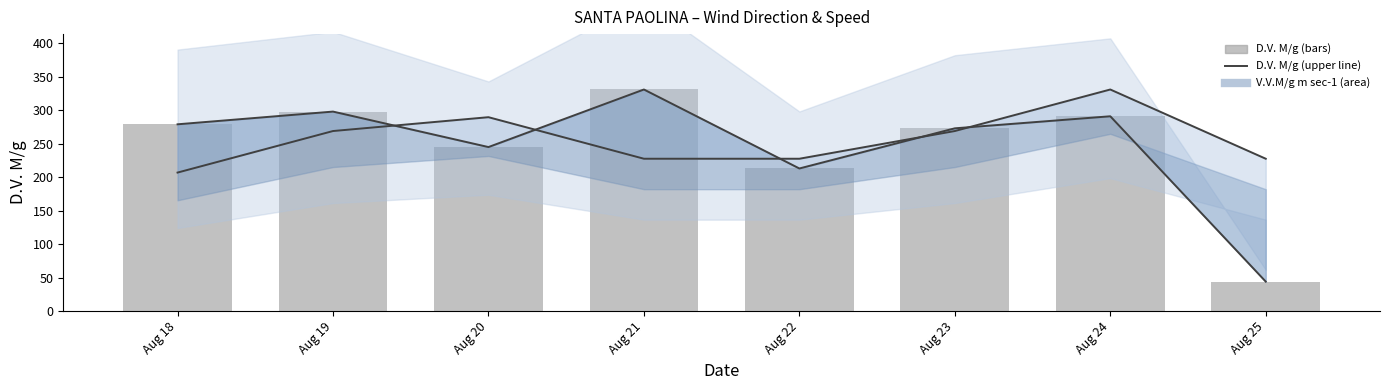

How many series are shown in this chart?

3